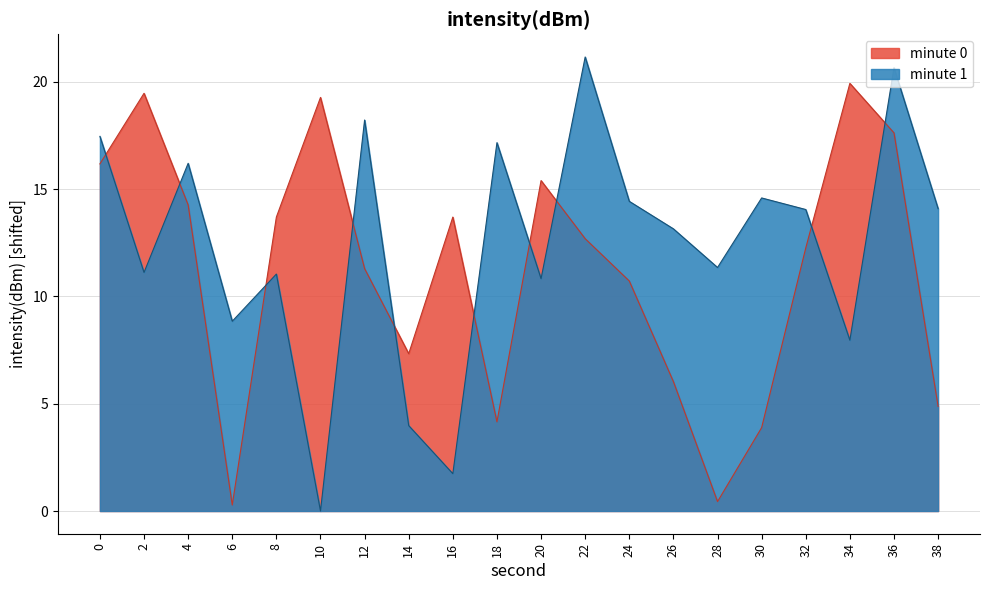

Count the number of data series in this chart.

2